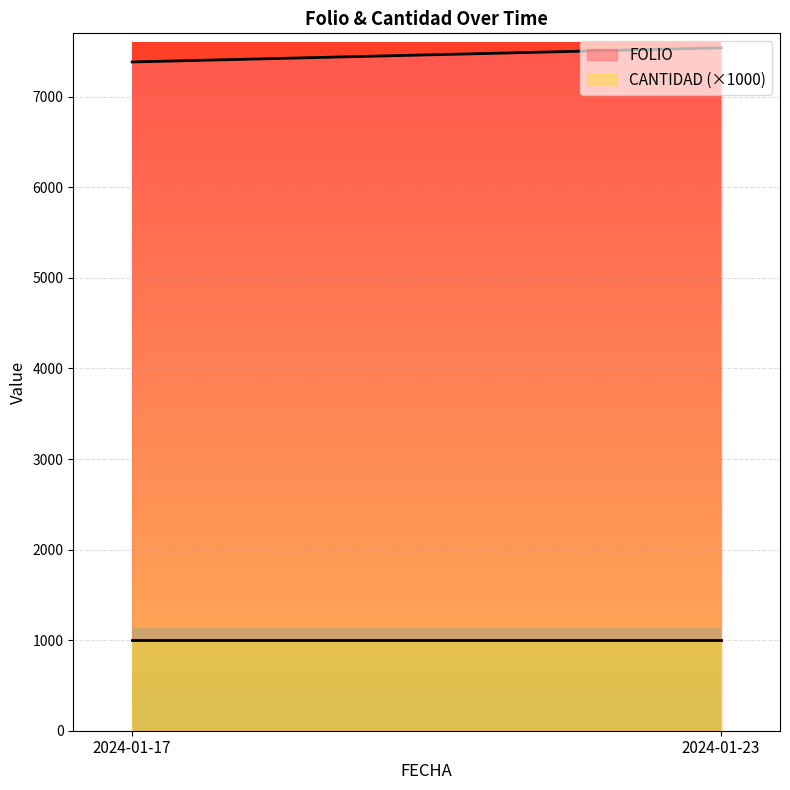

At which label does FOLIO reach its minimum?

2024-01-17